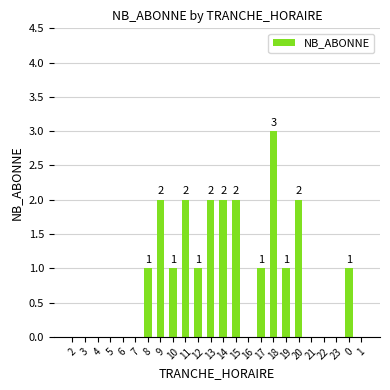

Count the values in the range 0 to 2.

23